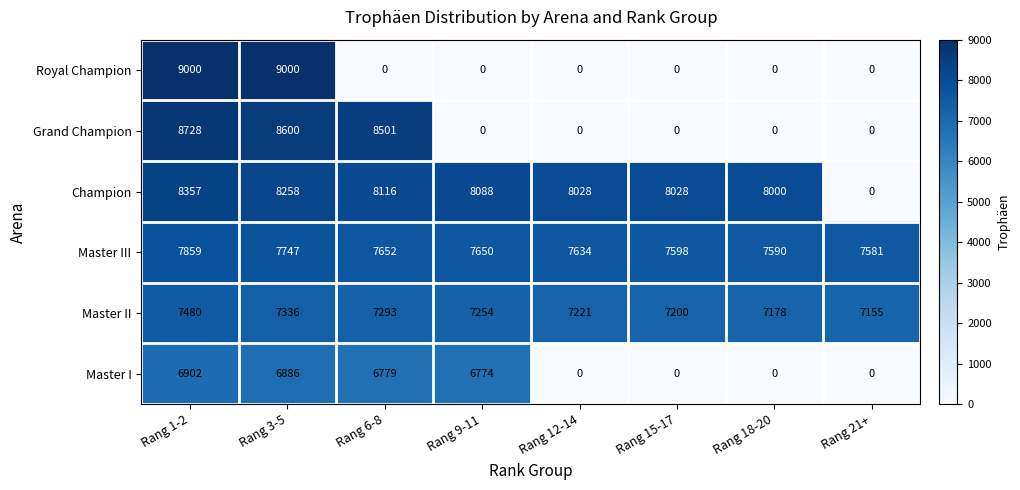

At which label is Master III closest to 7720?

Rang 3-5